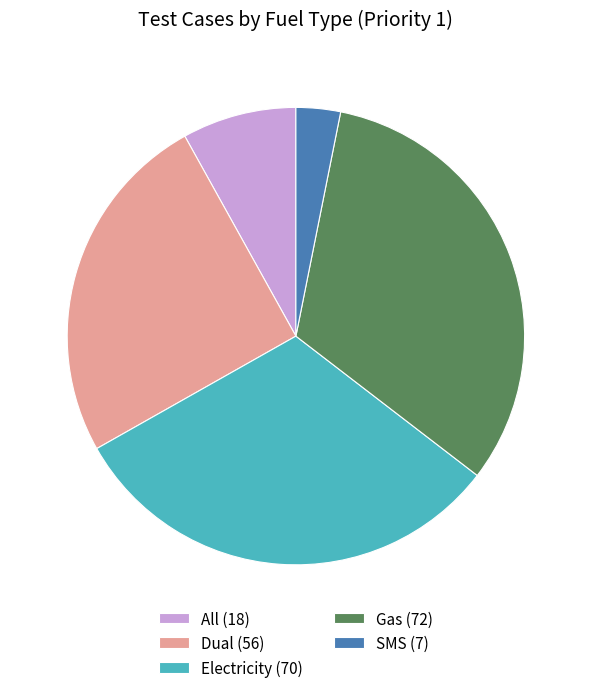

Is there a majority slice in this chart?

No